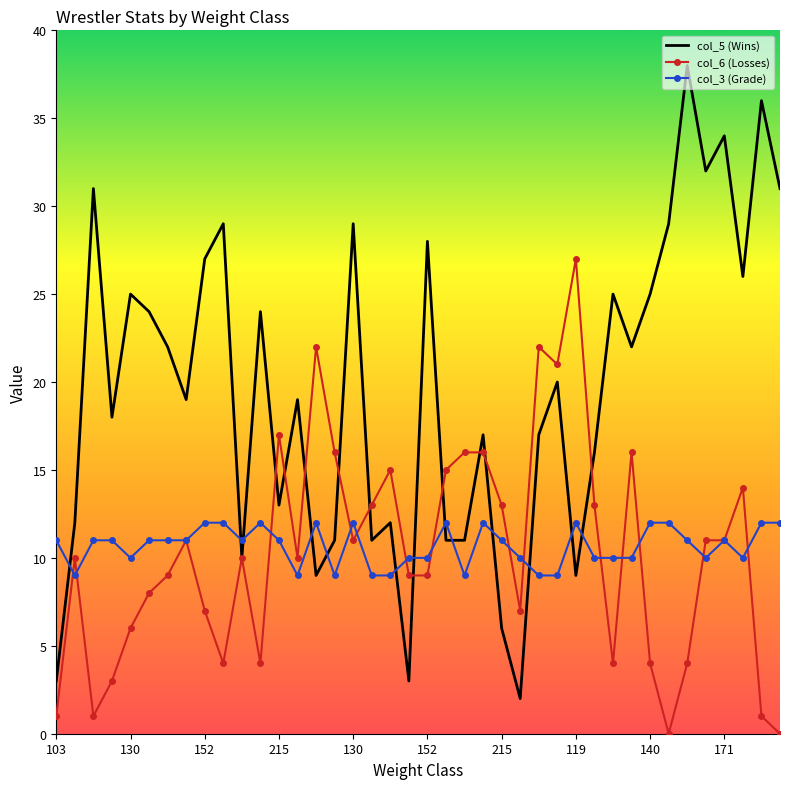

After their last crossing, which series has the higher values: col_5 (Wins) or col_3 (Grade)?

col_5 (Wins)